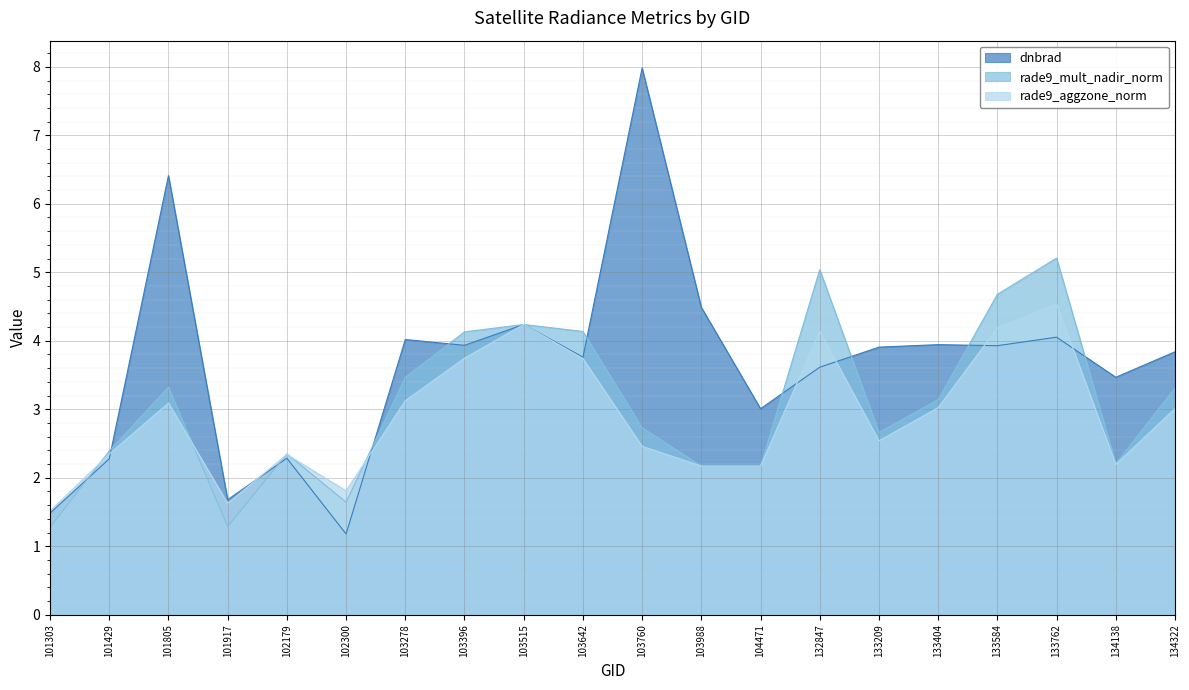

How many values in the dnbrad series are below 3?

5